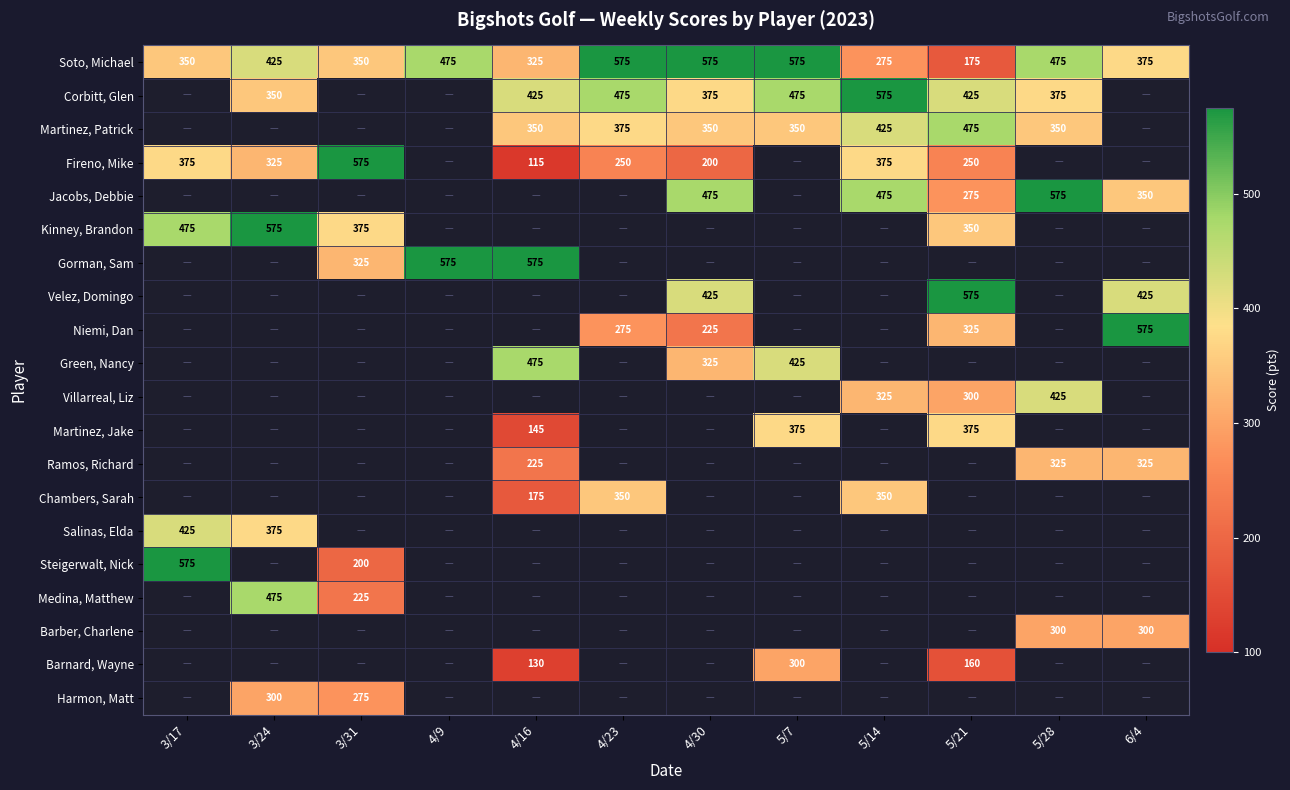

The value of Ramos, Richard at 5/28 is 429. True or false?

False